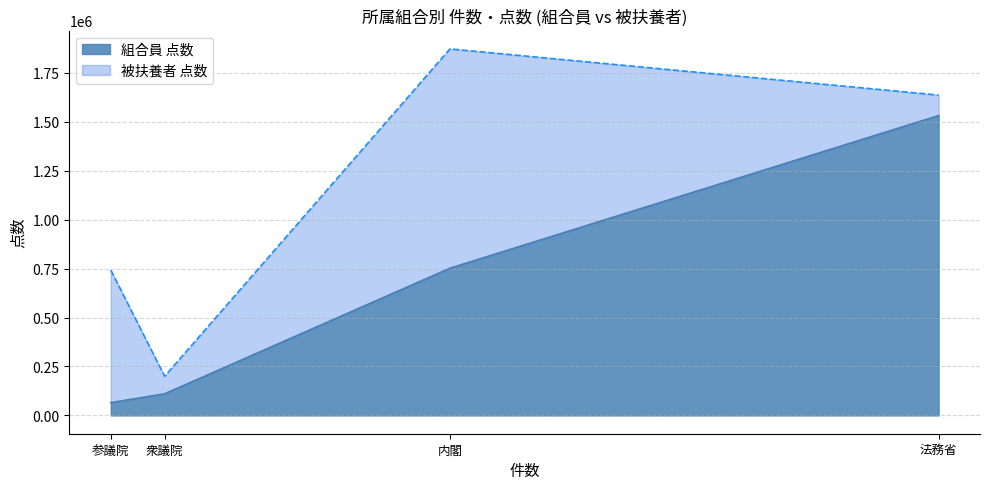

What is the average value of the 組合員 点数 series?

614898